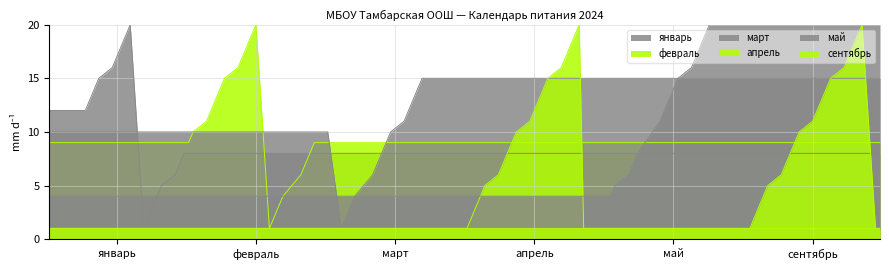

What is the value of the январь point at the 24th from the left?

3